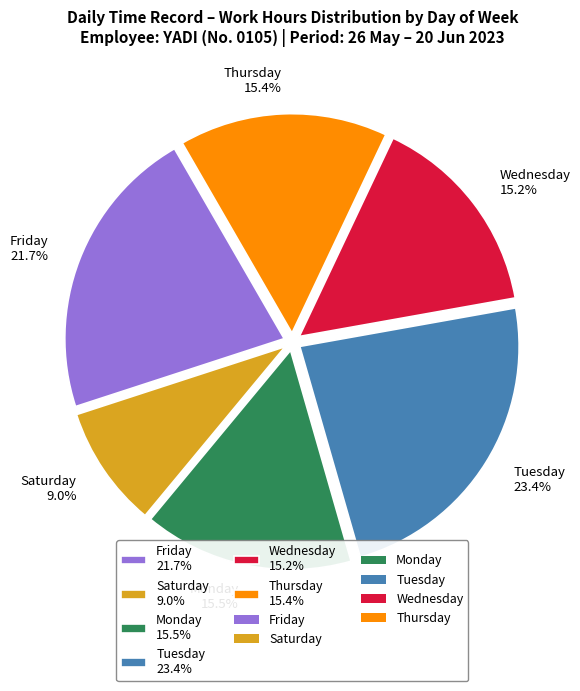

How much of the chart is everything except Tuesday 23.4%?

76.6%